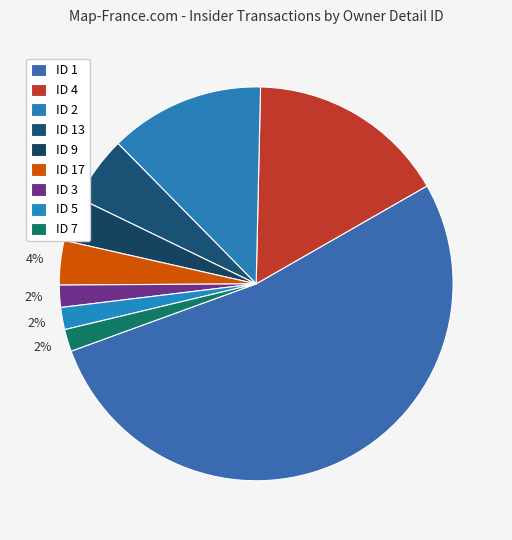

How many slices are in this pie chart?

9